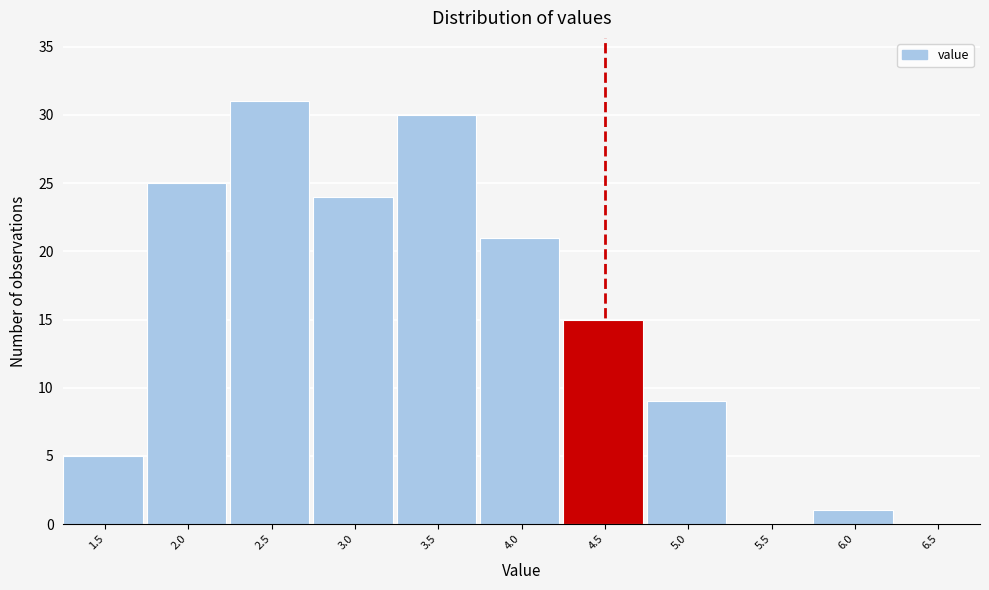

Reading left to right, what are all the values shown in this chart?

1.5=5	2.0=25	2.5=31	3.0=24	3.5=30	4.0=21	4.5=15	5.0=9	5.5=0	6.0=1	6.5=0